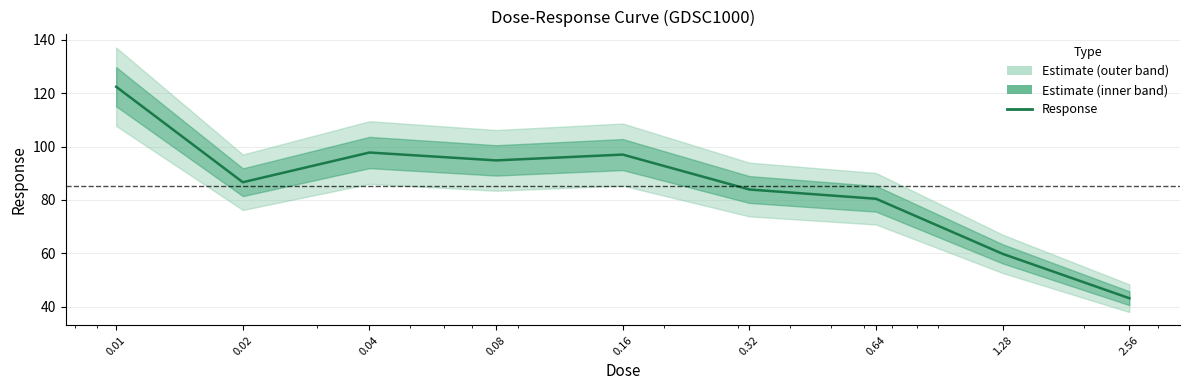

At which label does the data first exceed 86?

0.01